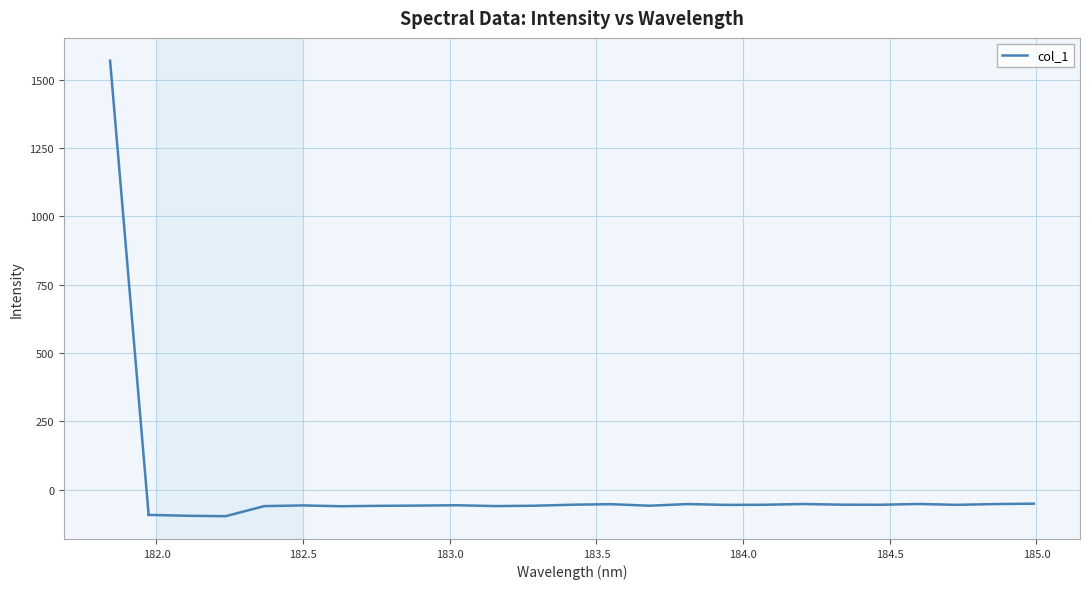

What is the greatest value displayed?

-51.9